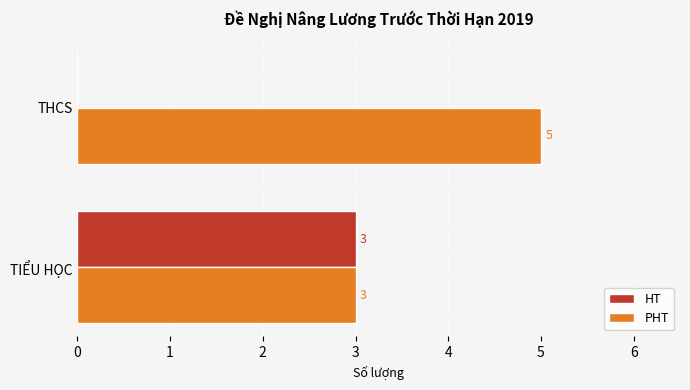

Which series has the largest total across all categories?

PHT